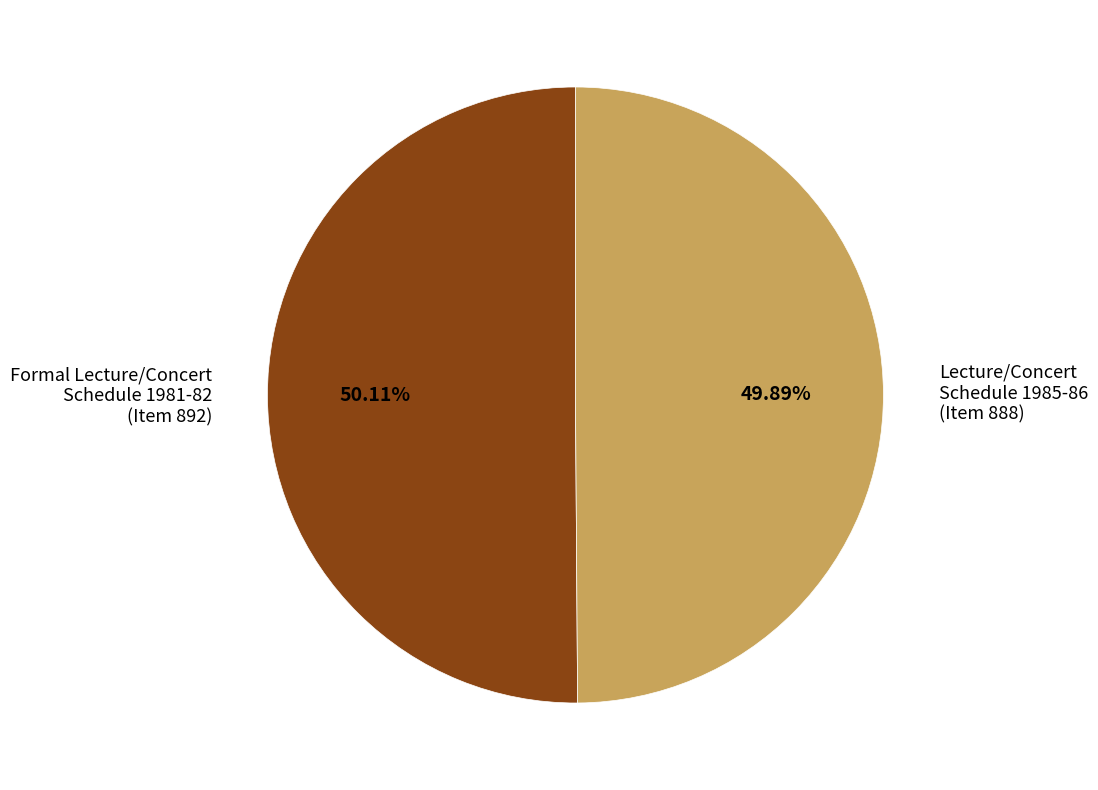

Combined, do Lecture/Concert Schedule 1985-86 (Item 888) and Formal Lecture/Concert Schedule 1981-82 (Item 892) account for over 50%?

Yes